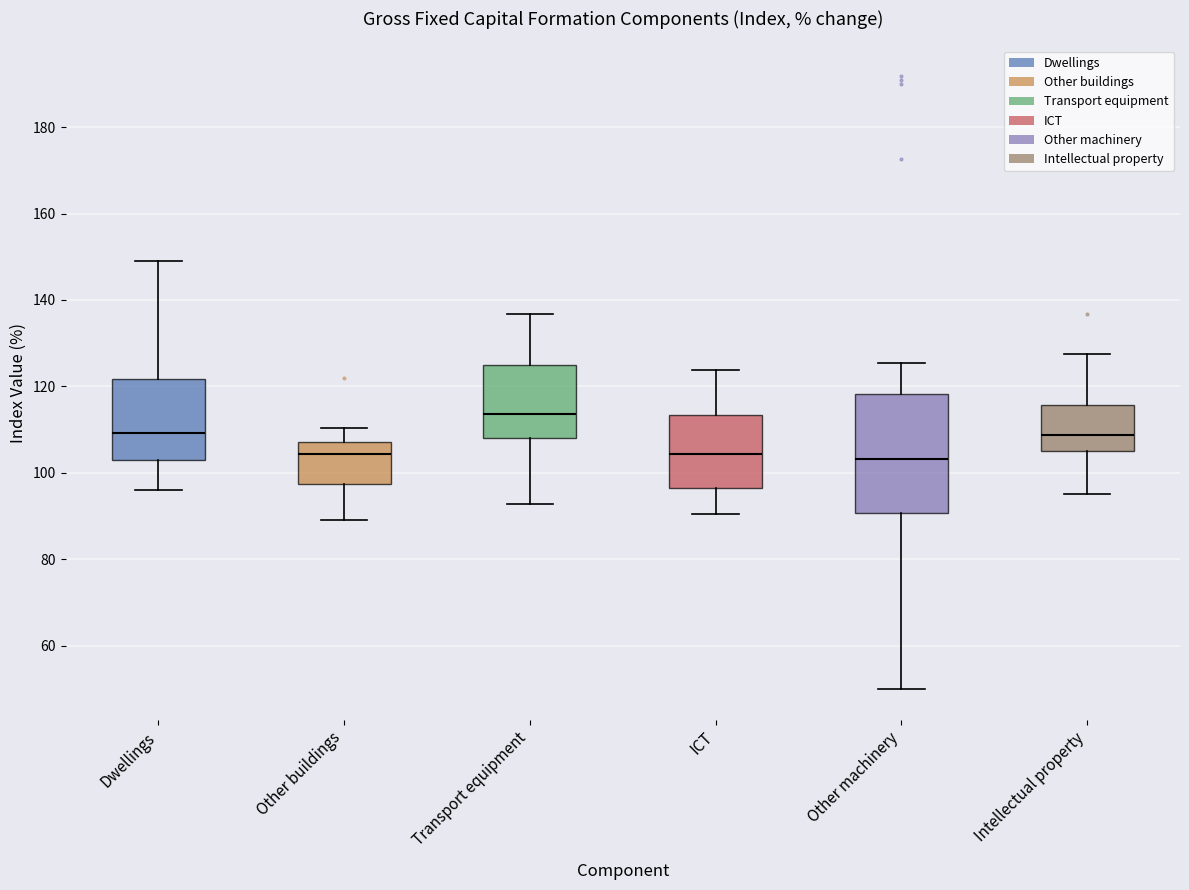

Reading left to right, transcribe this box plot: for each box, give where its median line is, the range the box spans, and where its two whiskers end, as read against the y-axis. The values are not printed on the chart, so give them approximately, as read against the axis.

Dwellings: median 110, box 102 to 122, whiskers 96 to 148
Other buildings: median 104, box 98 to 108, whiskers 90 to 110
Transport equipment: median 114, box 108 to 124, whiskers 92 to 136
ICT: median 104, box 96 to 114, whiskers 90 to 124
Other machinery: median 104, box 90 to 118, whiskers 50 to 126
Intellectual property: median 108, box 106 to 116, whiskers 96 to 128